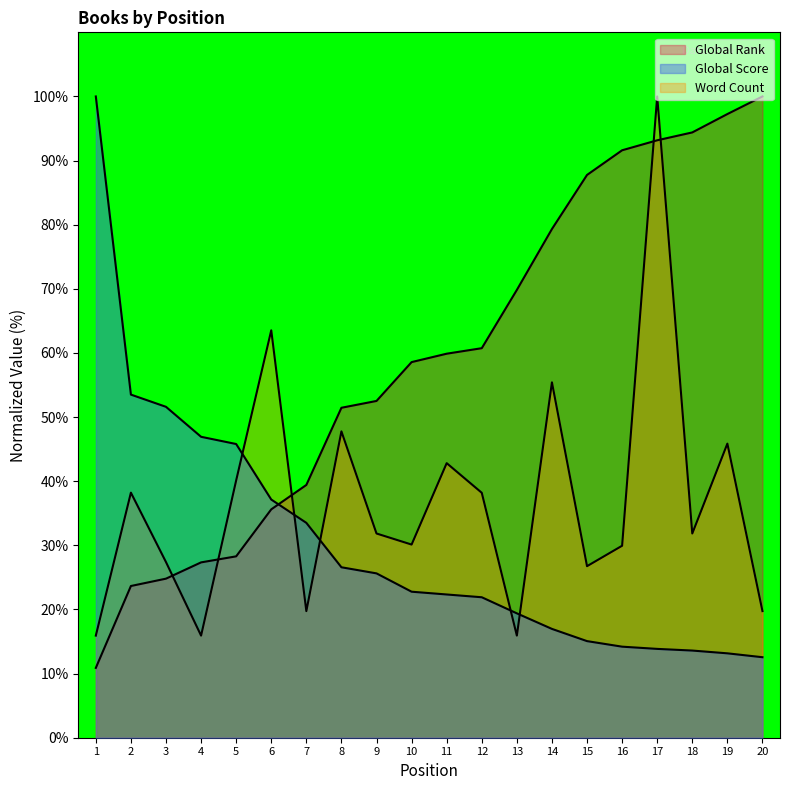

What is the spread (max minus min) of values at 8?

24.9